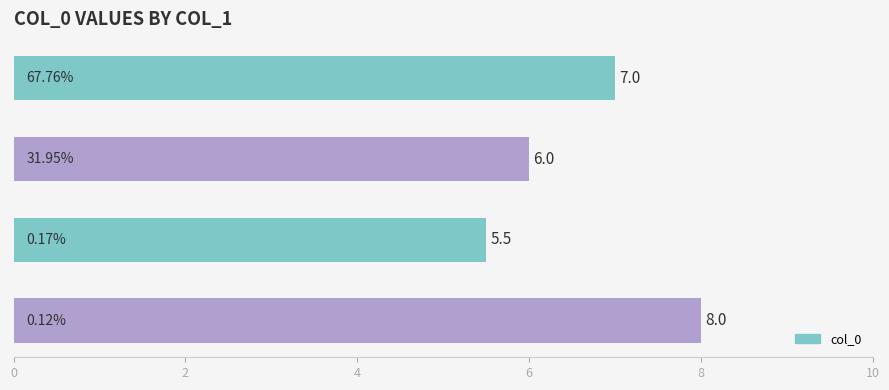

What is the sum of all values?

26.5